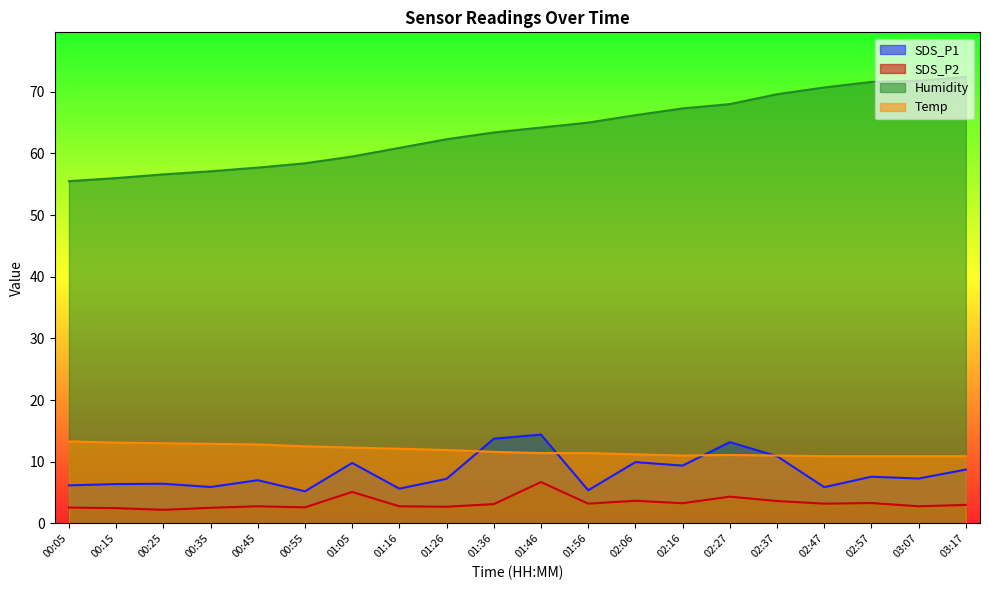

What is the difference between the second highest and second lowest values in the SDS_P2 series?

2.6